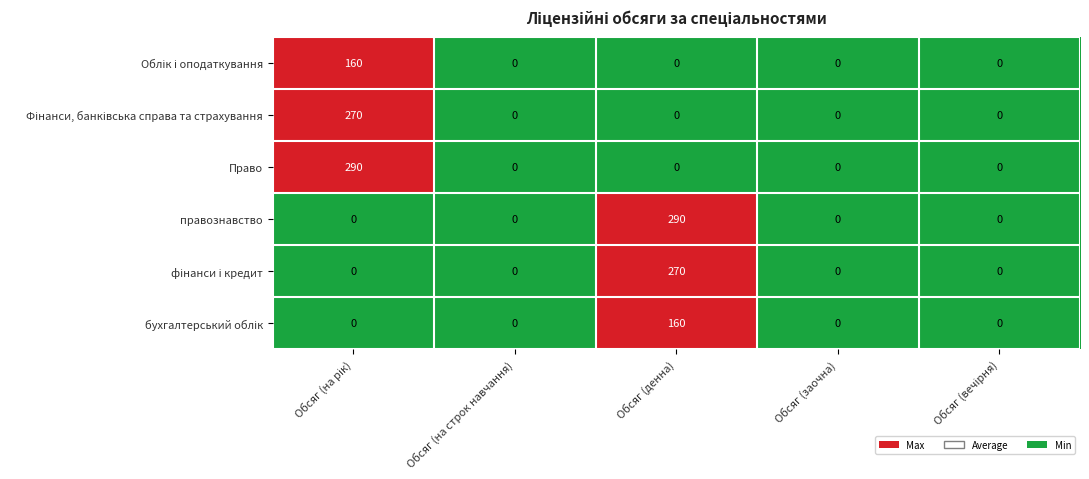

What is the maximum value shown in the chart?

290